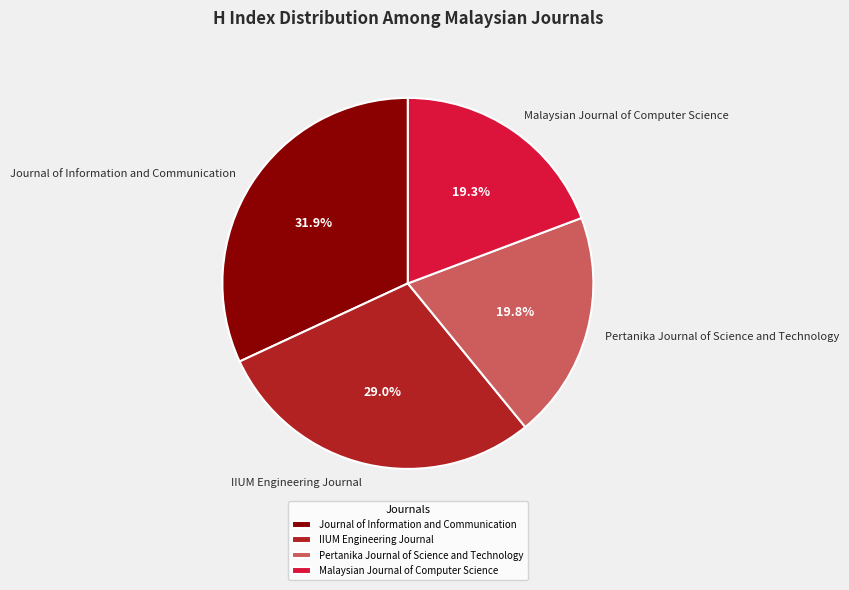

Which has a higher value, IIUM Engineering Journal or Pertanika Journal of Science and Technology?

IIUM Engineering Journal